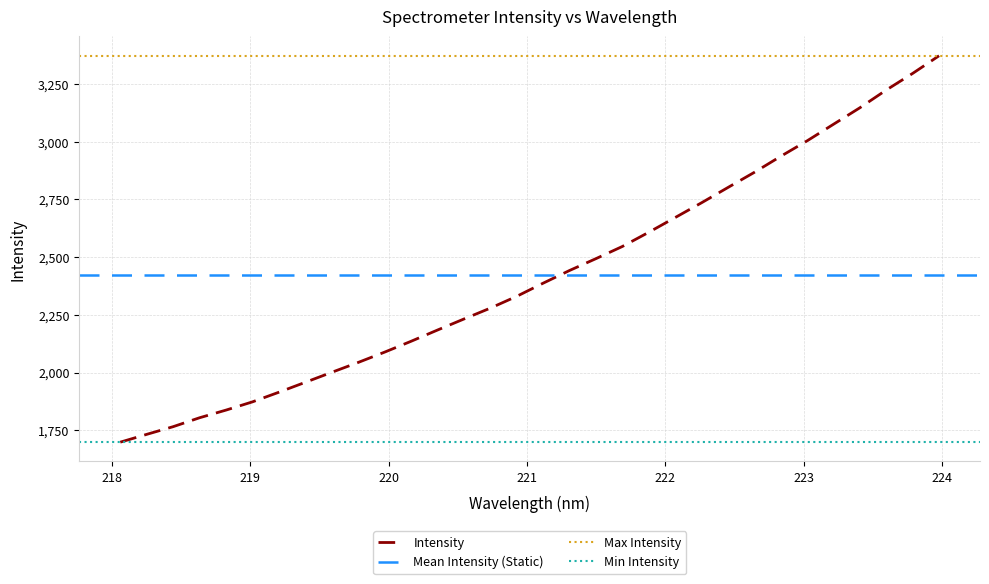

What is the maximum value shown in the chart?

3372.6